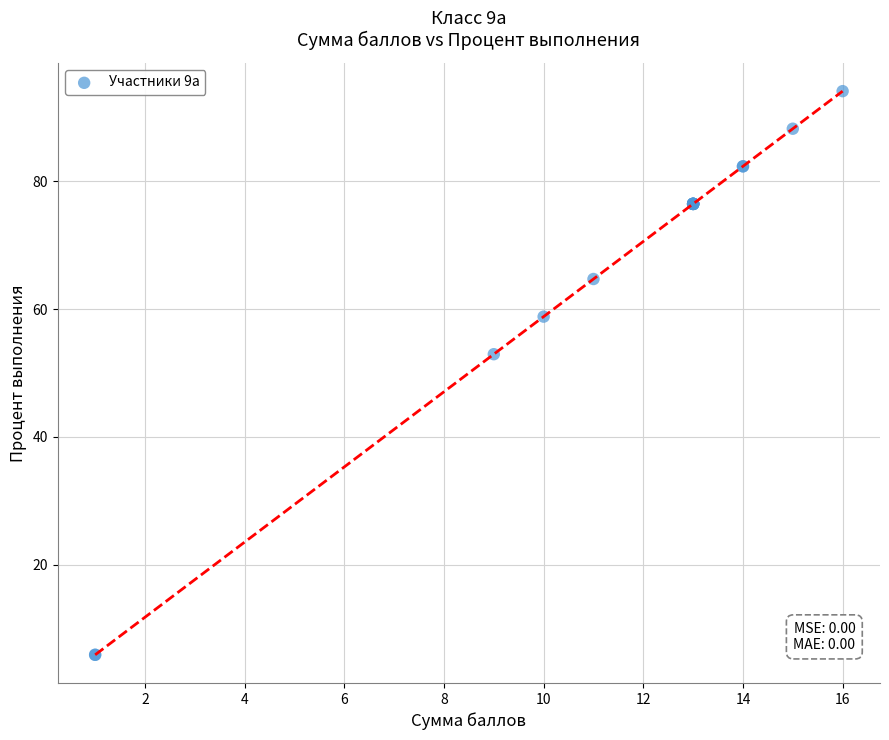

What Y value in the scatter plot is closest to 50?

52.9